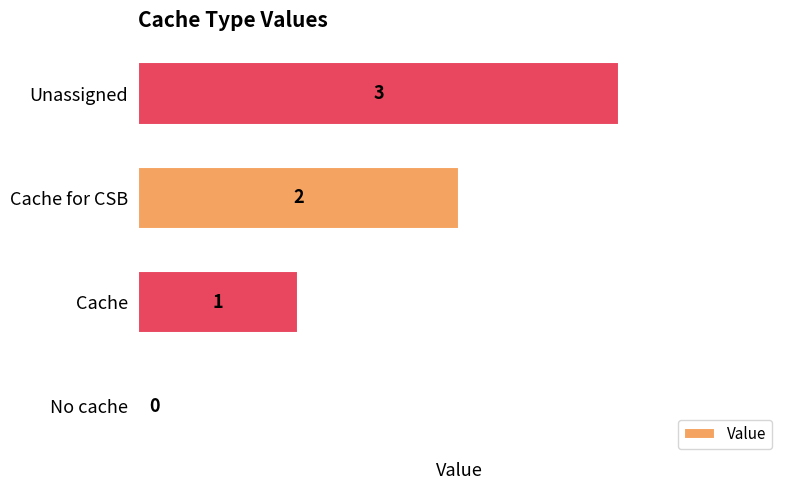

How many values are between 1 and 3?

3